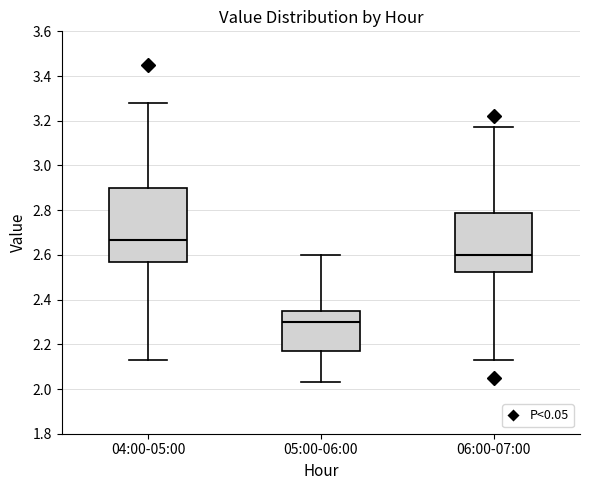

Where is the lower edge of the box for 04:00-05:00 on the y-axis? The values are not printed on the chart, so give them approximately, as read against the axis.

2.56